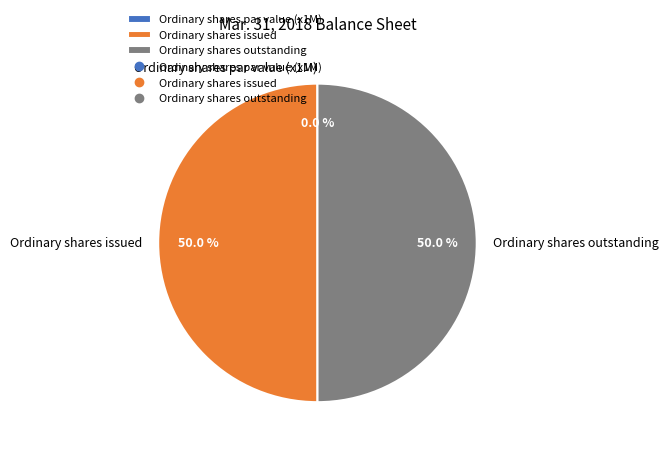

How much of the chart is everything except Ordinary shares issued?

50.0%